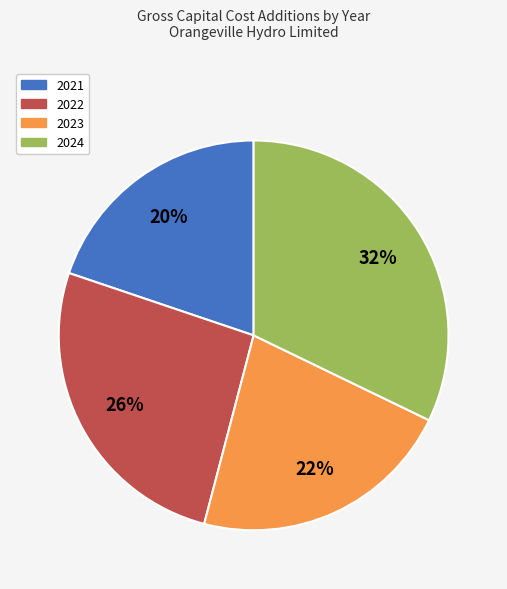

To the nearest percent, what is the combined percentage of 2023 and 2024?

54%